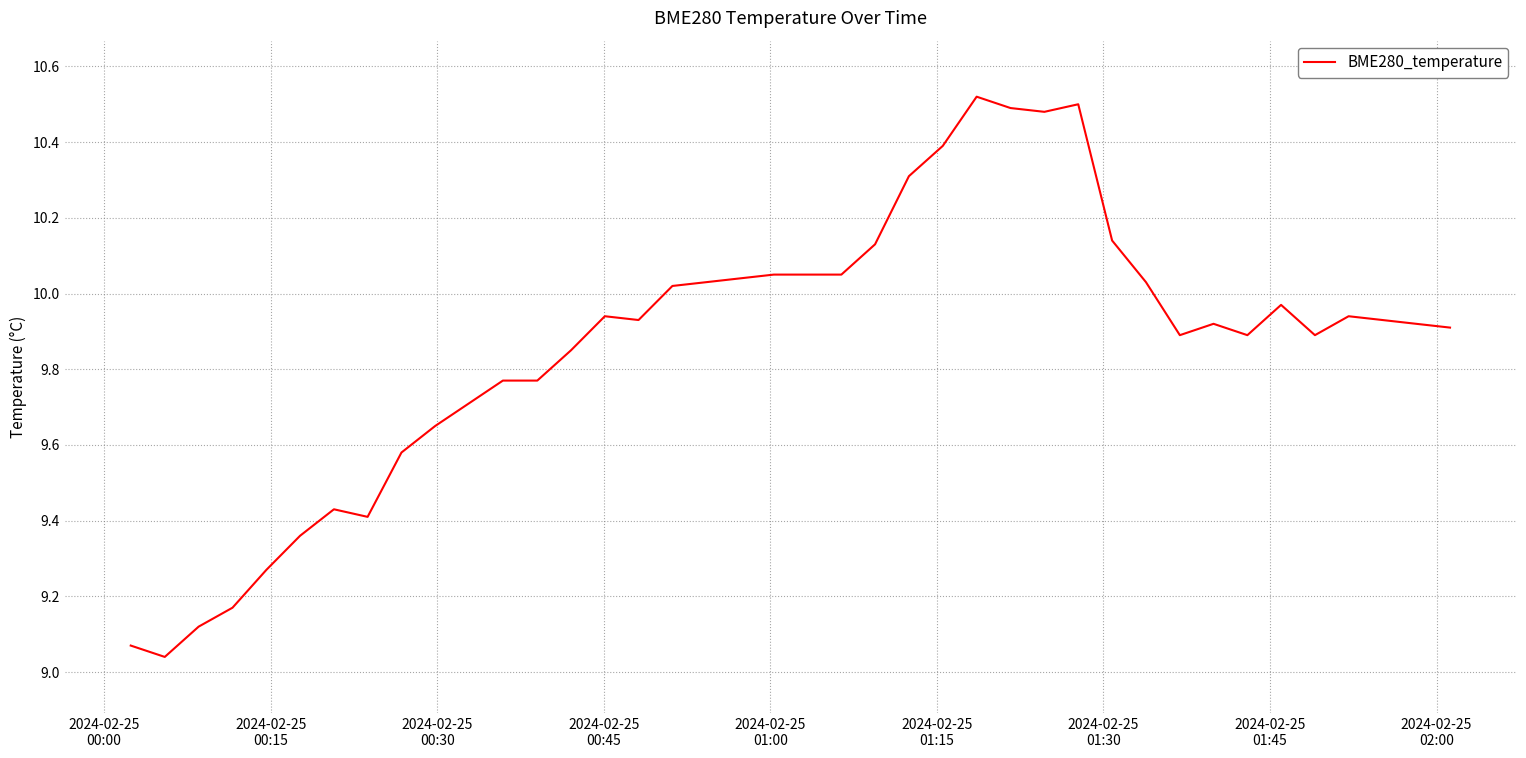

What is the difference between the maximum and minimum values?

1.5